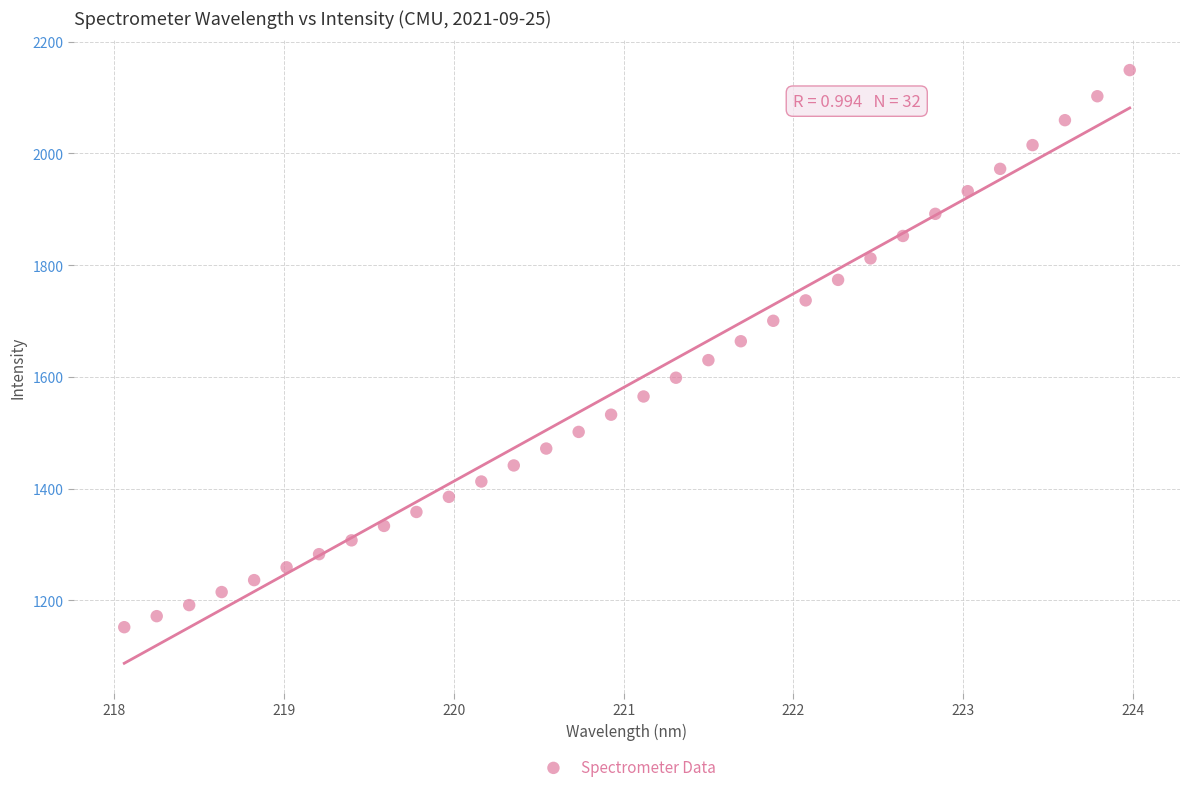

What is the range of Y values (max minus min)?

997.2